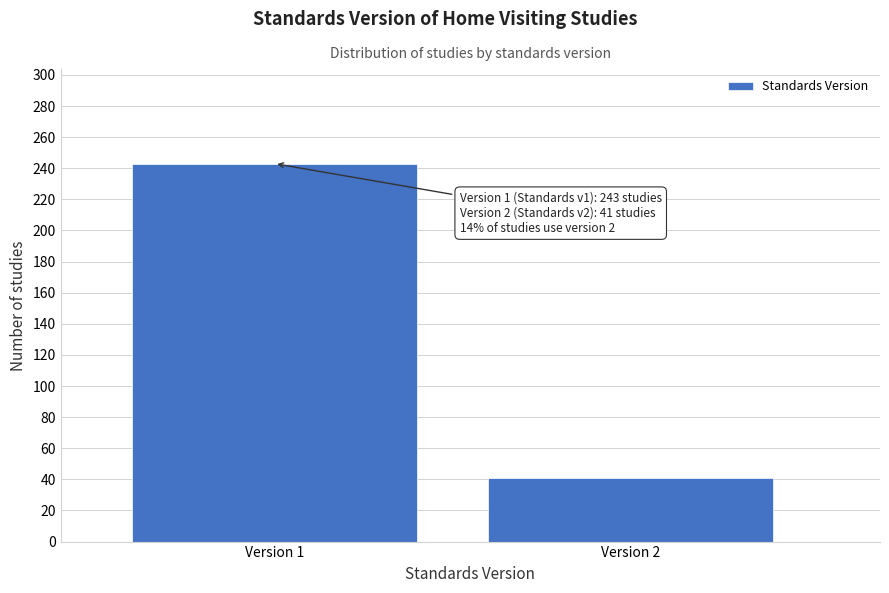

Reading left to right, extract all data points from this chart.

243	41